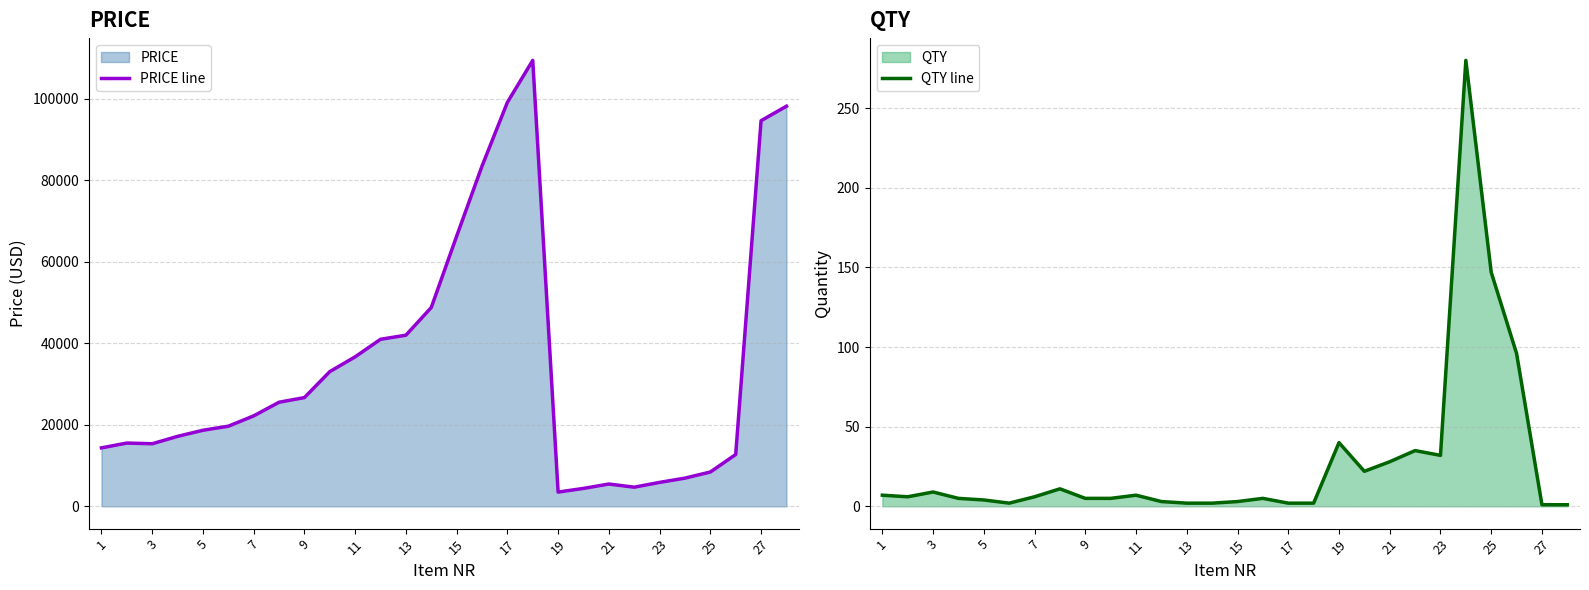

Is it true that QTY line equals 5 at 9?

True